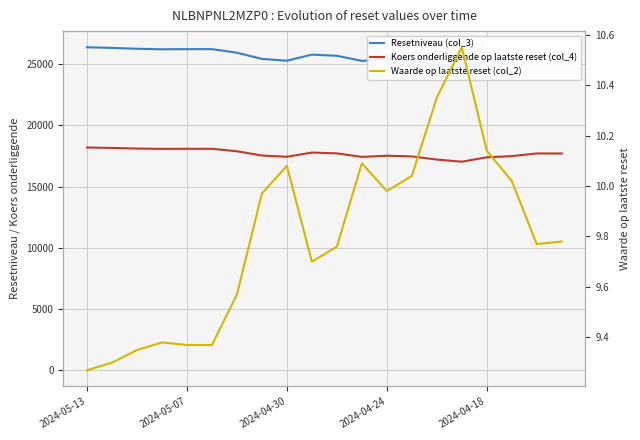

What is the difference between the maximum and minimum values in the Waarde op laatste reset (col_2) series?

1.3